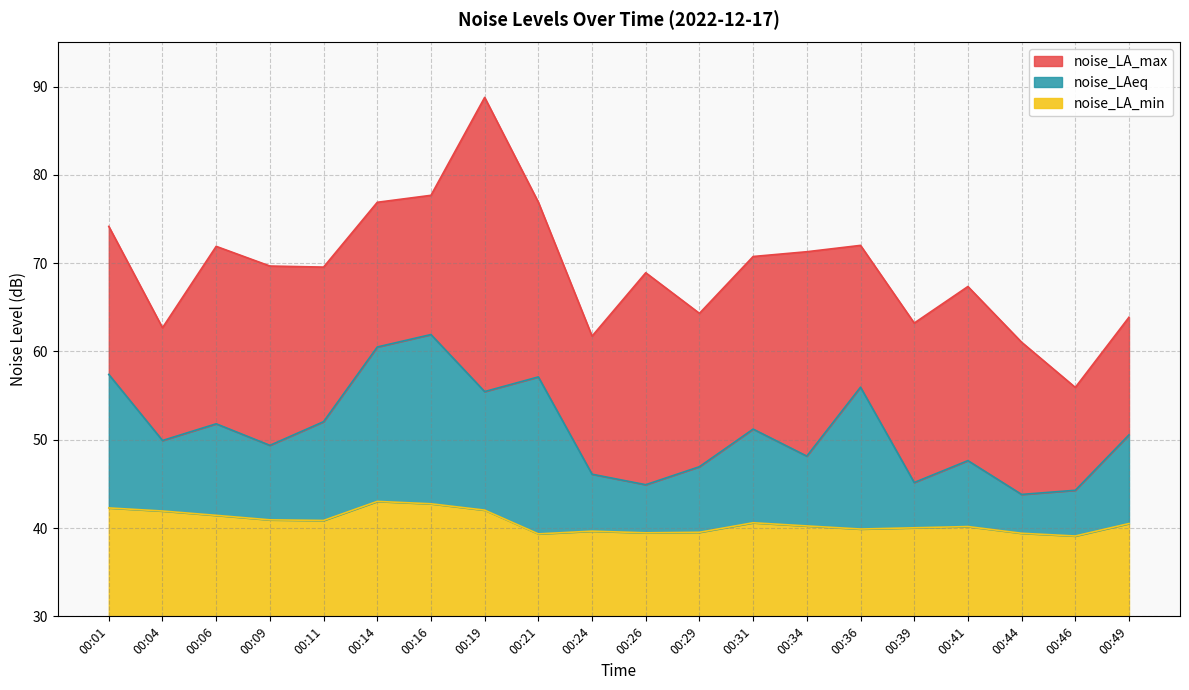

Which label corresponds to the smallest value in the chart?

00:46